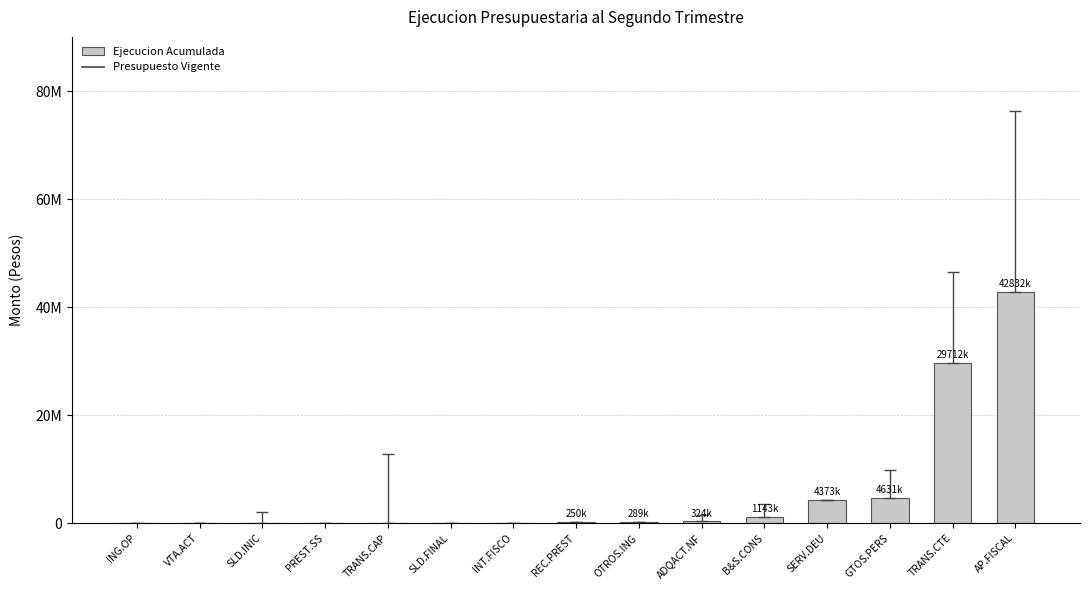

Which label corresponds to the largest value in the chart?

AP.FISCAL